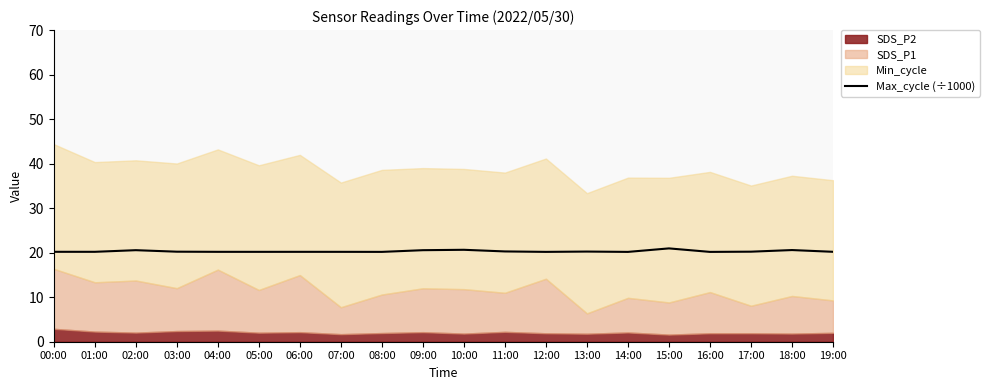

How many lines are shown in the chart?

1